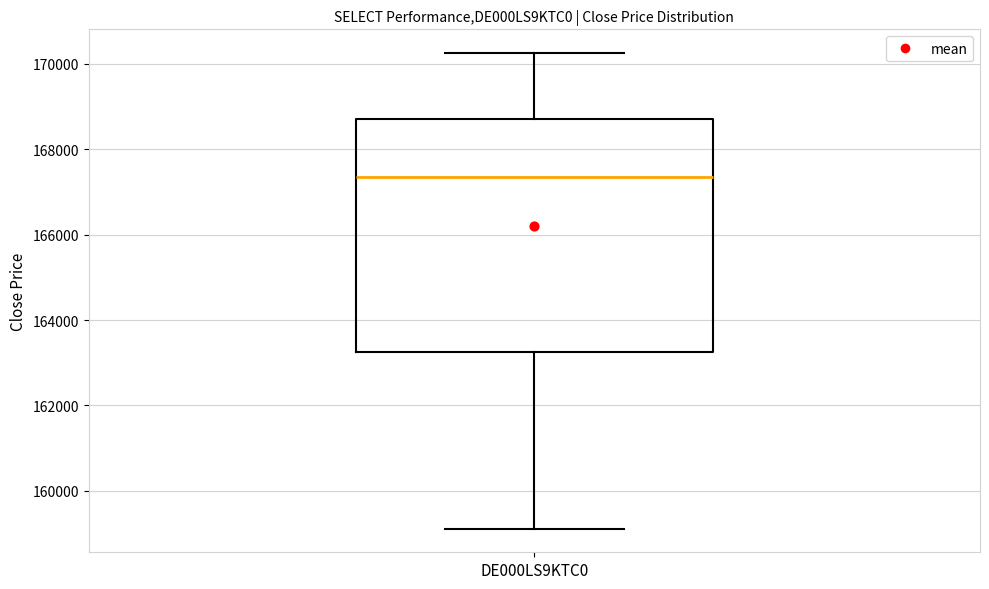

Read this box plot against the y-axis: the position of the median line, the range covered by the box, and the ends of both whiskers. The values are not printed on the chart, so give them approximately, as read against the axis.

median 167400, box 163200 to 168800, whiskers 159200 to 170200